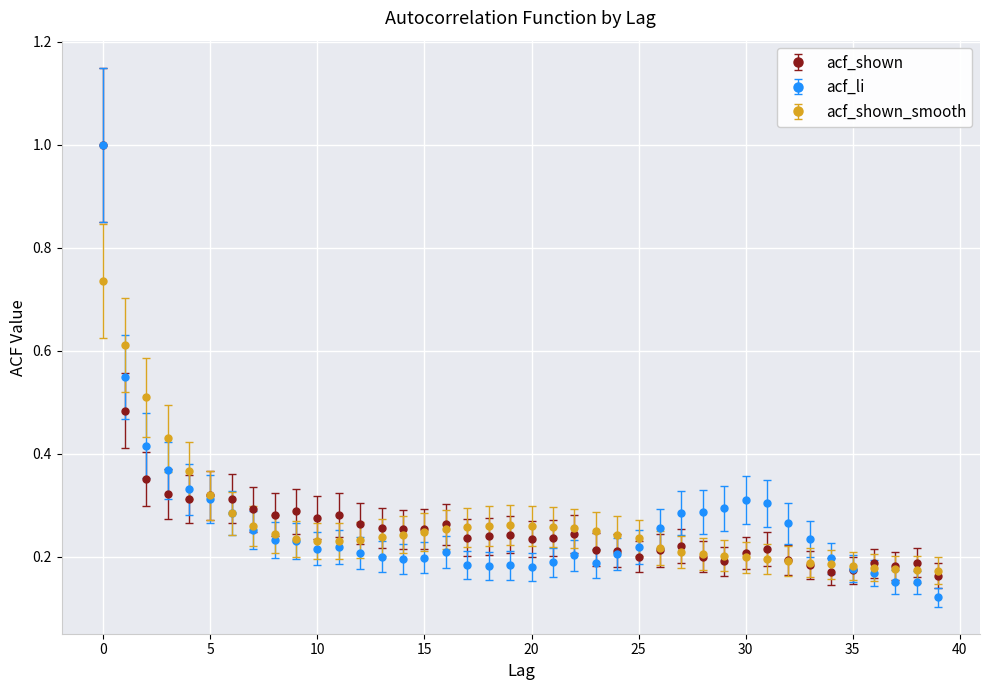

What is the highest value of the acf_shown series?

1.0